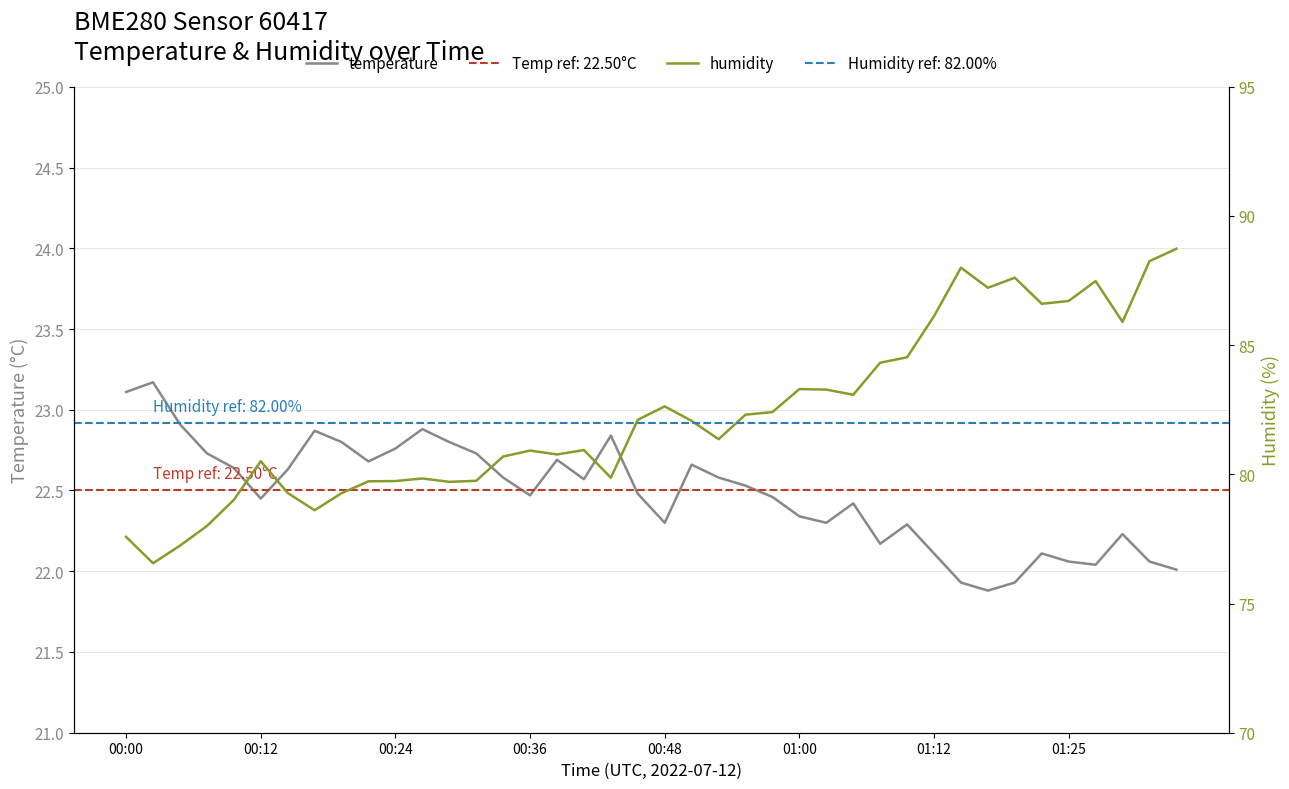

What is the sum of all humidity values?

3292.0